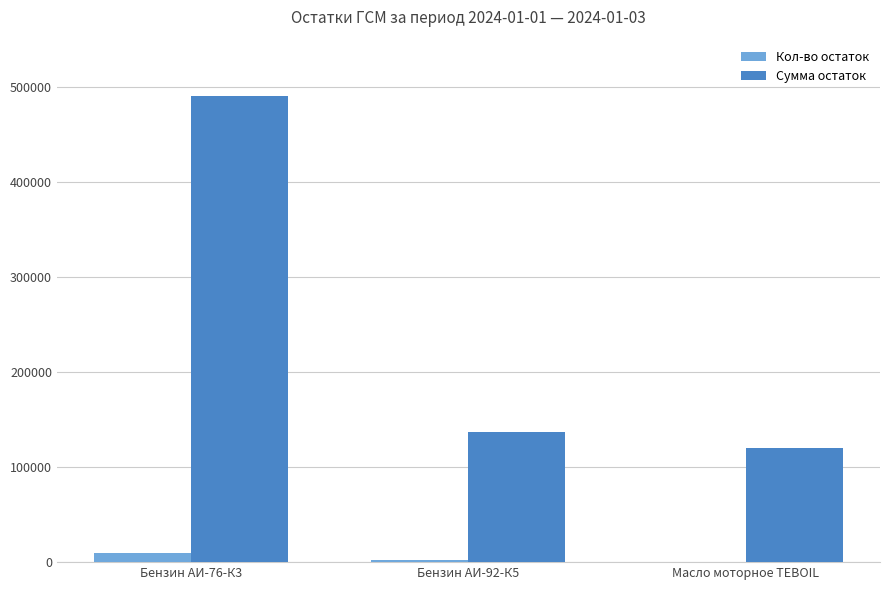

What is the maximum value shown in the chart?

490900